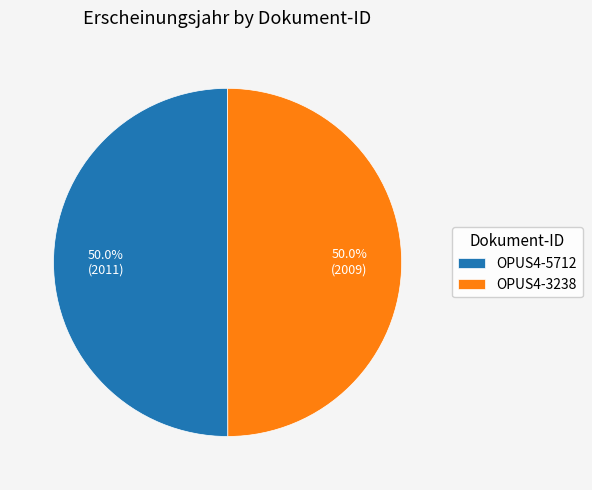

How many segments does this pie chart have?

2